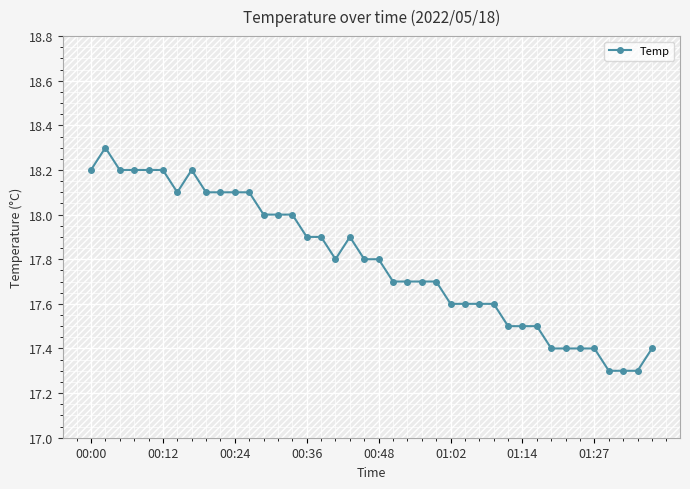

True or false: there are more than 1 points higher than both neighbors.

True